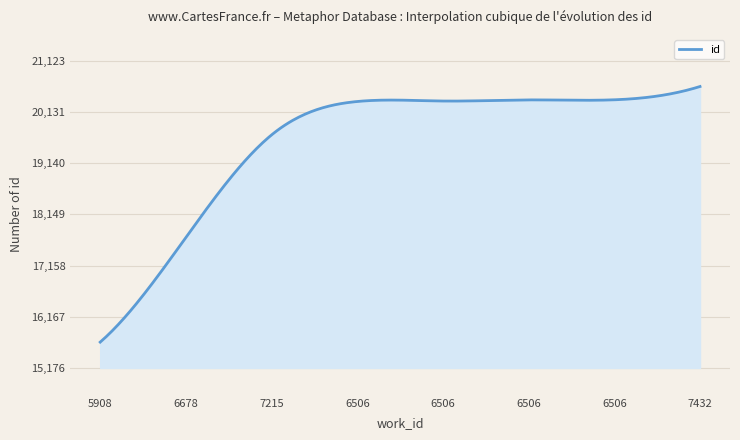

What is the average value?

19569.5